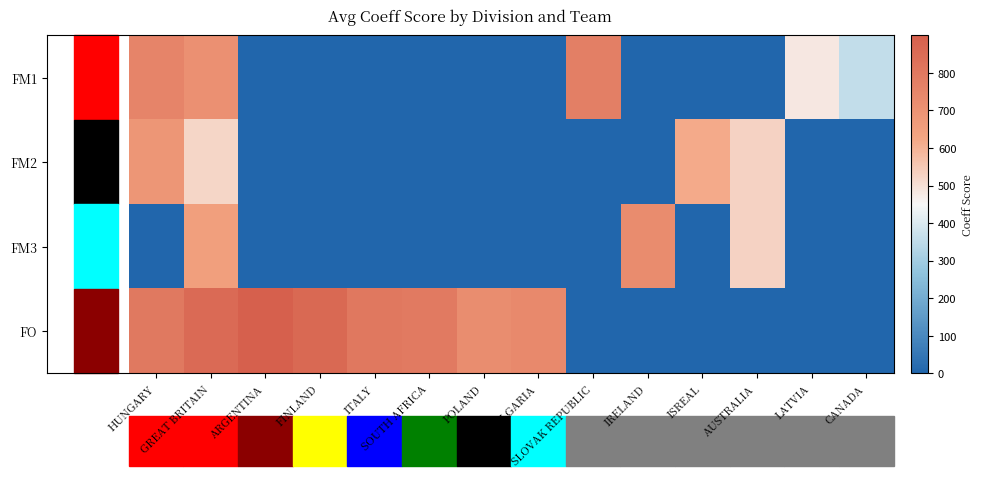

At how many categories does at least one series exceed 615?

11